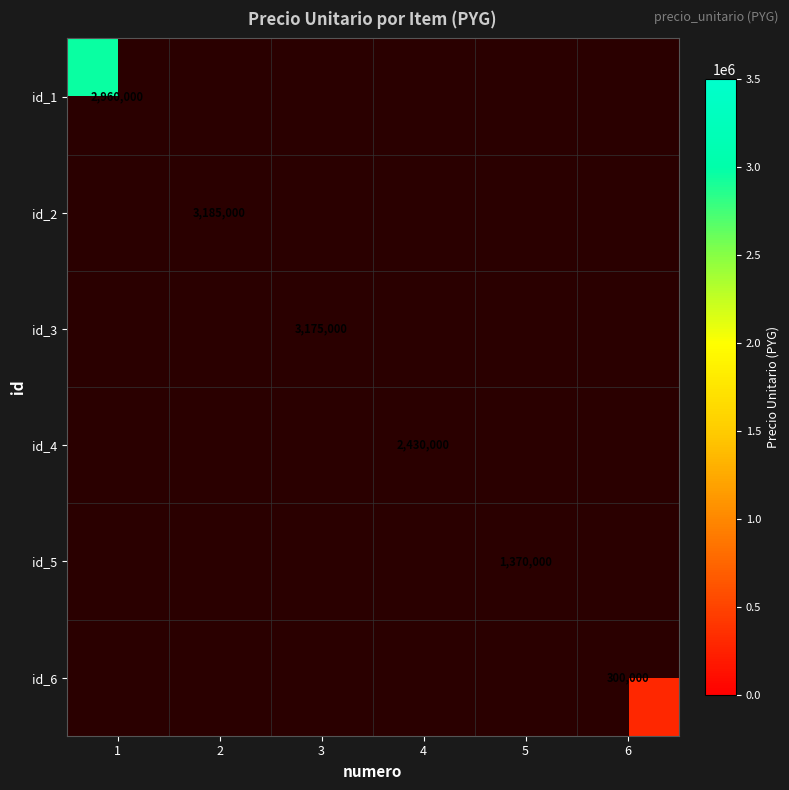

At which category does the chart reach its peak across all series?

2